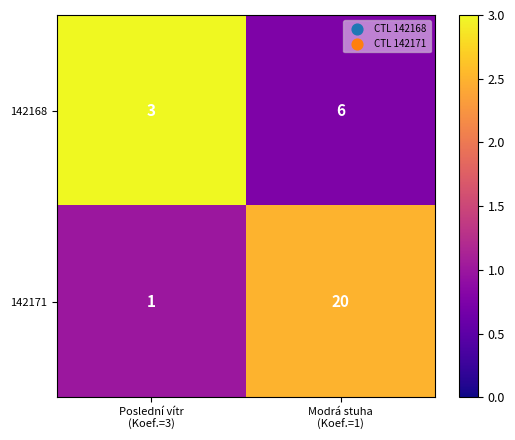

What is the maximum value shown in the chart?

20